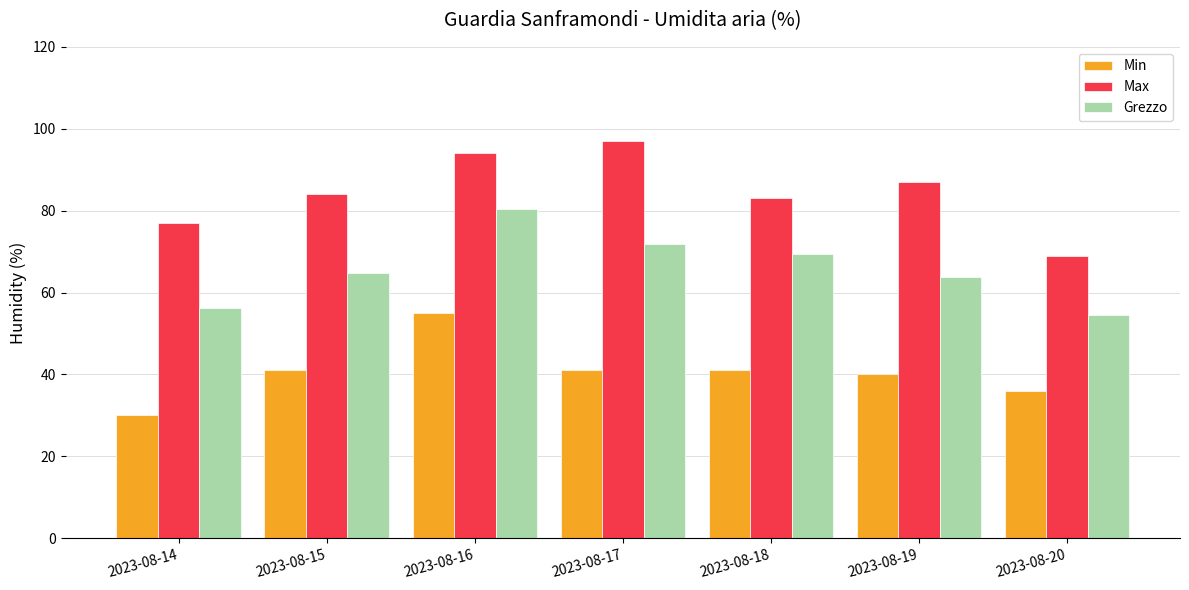

Is it true that Min equals 52.7 at 2023-08-14?

False